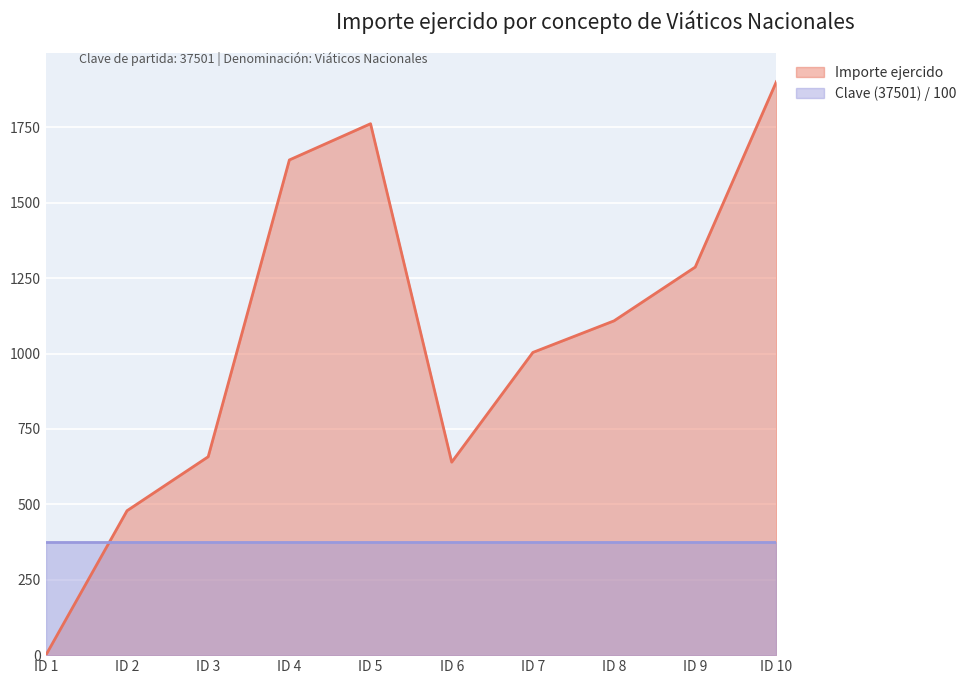

What is the difference between the maximum and minimum values?

1901.9